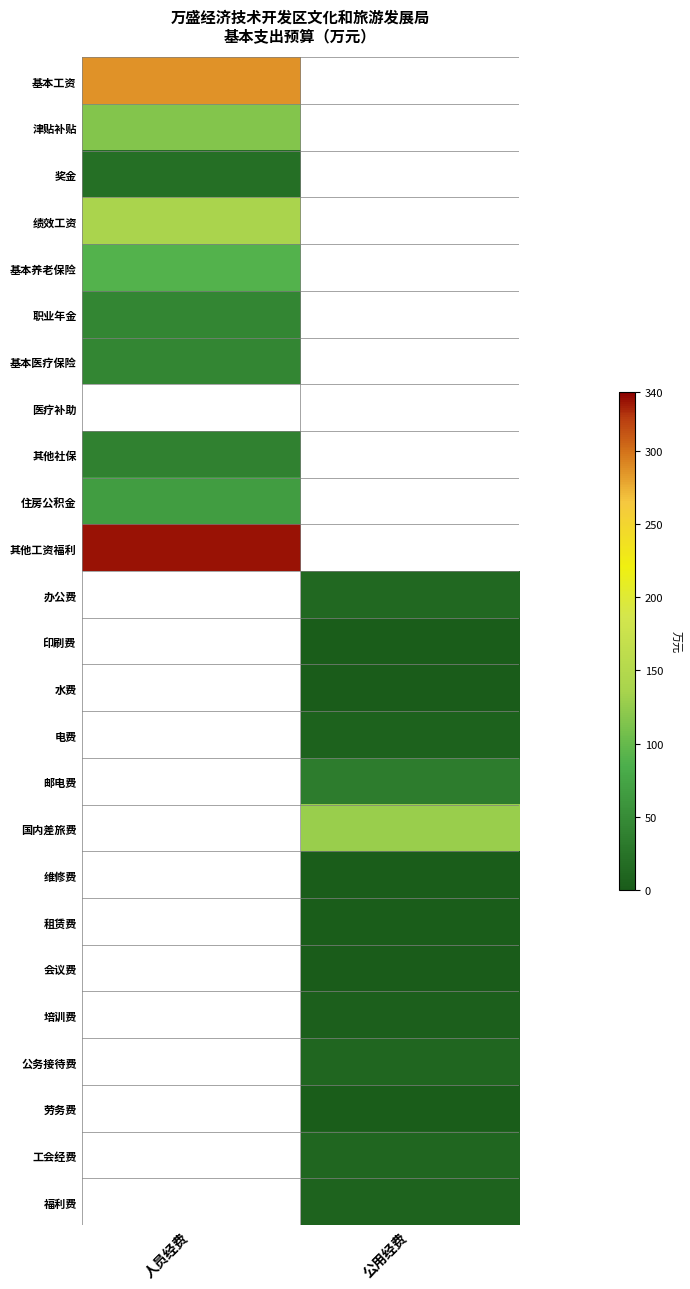

What is the maximum value shown in the chart?

333.8